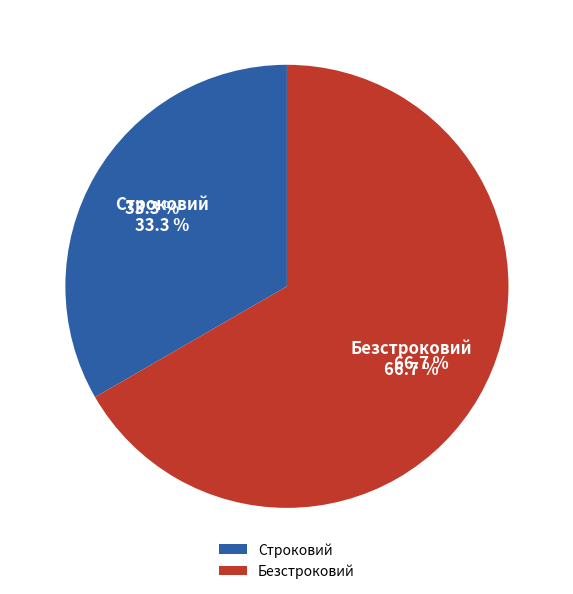

What is the largest slice in the pie chart?

Безстроковий